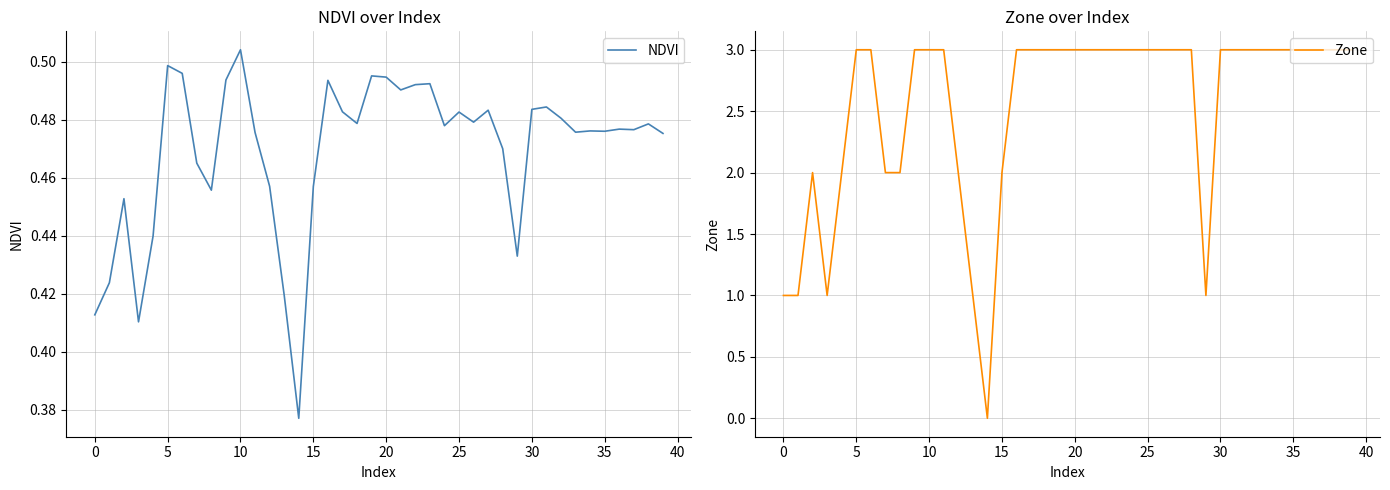

Is it true that Zone equals 3 at 30?

True